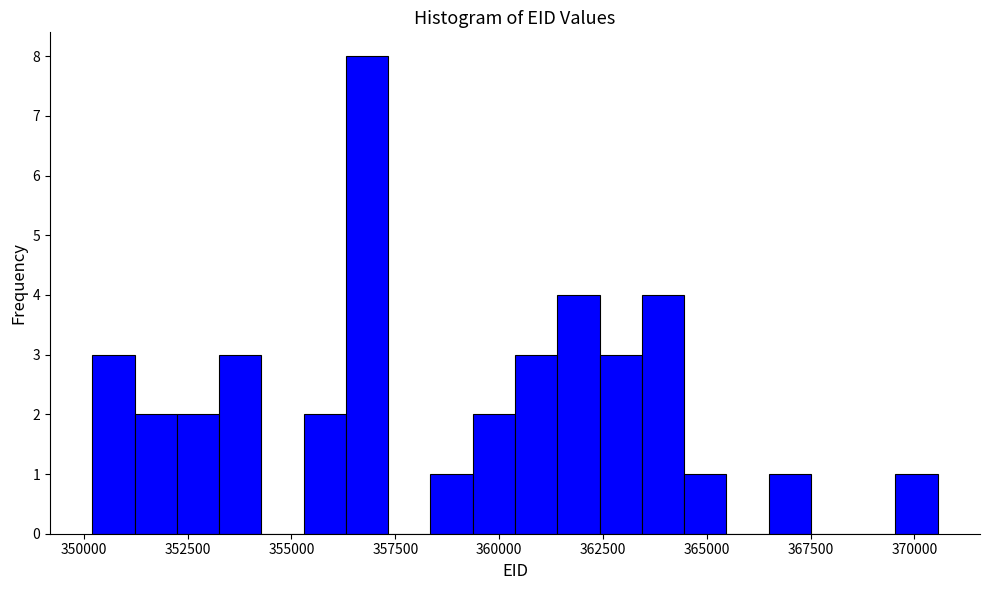

Read against the x-axis, roughly where is the centre of the tallest bar?

357000